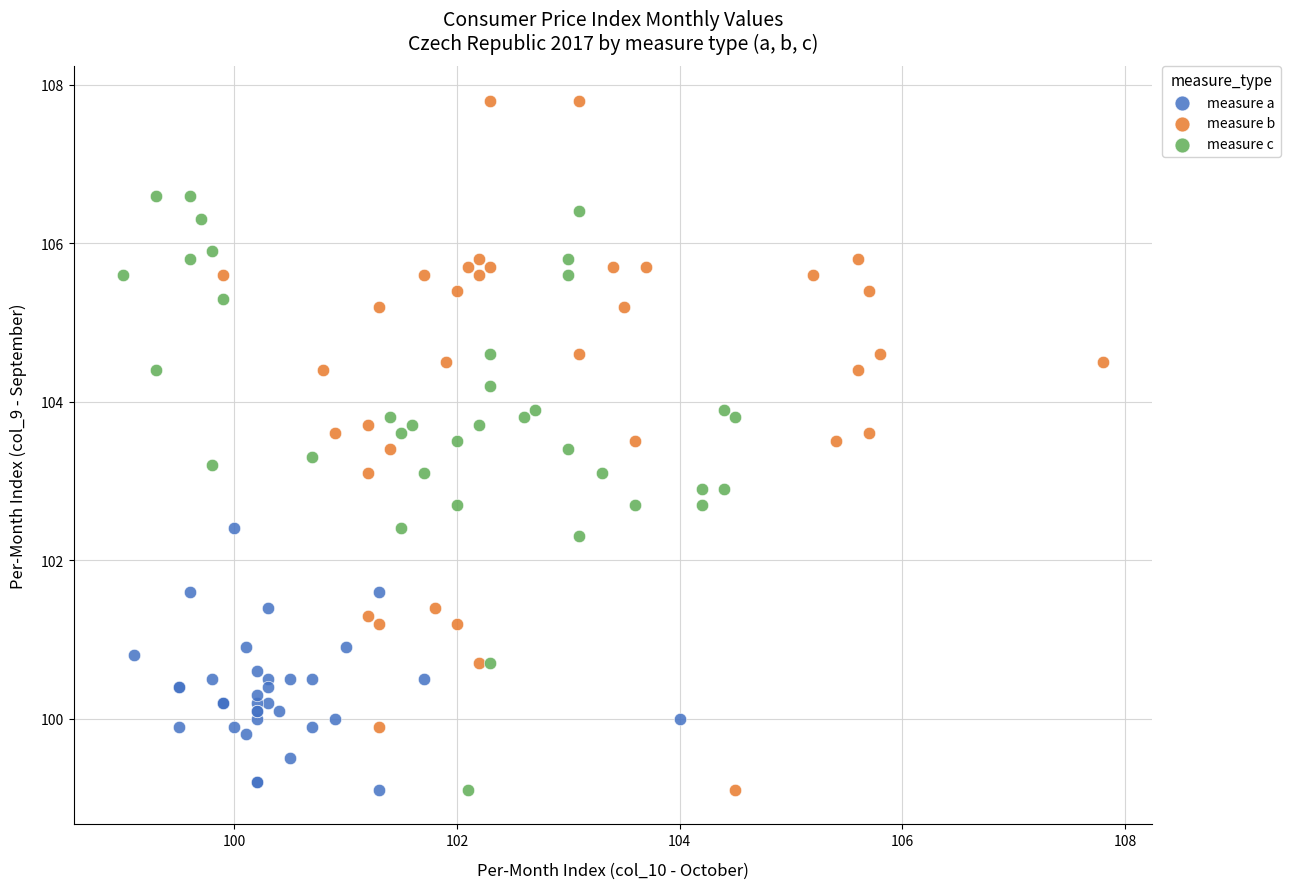

Which series reaches the maximum Y coordinate?

measure b